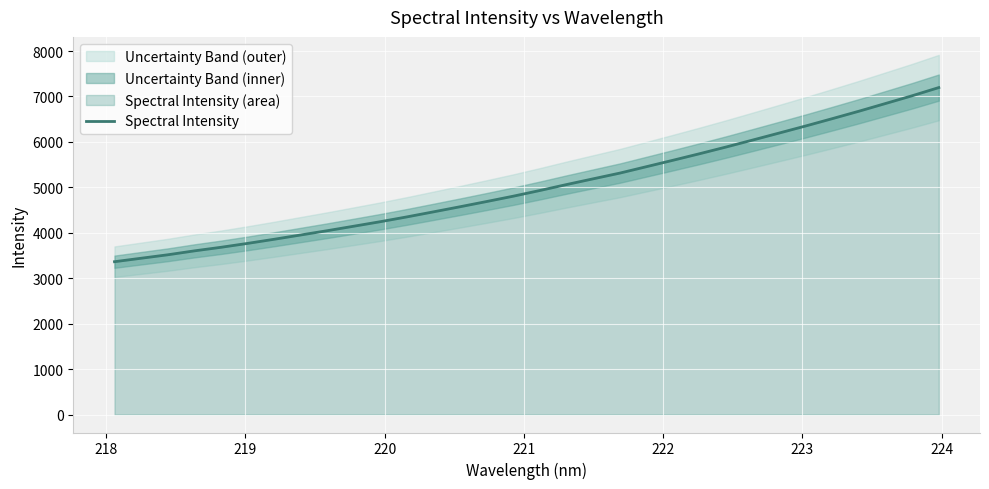

How many data points does each series have?

32